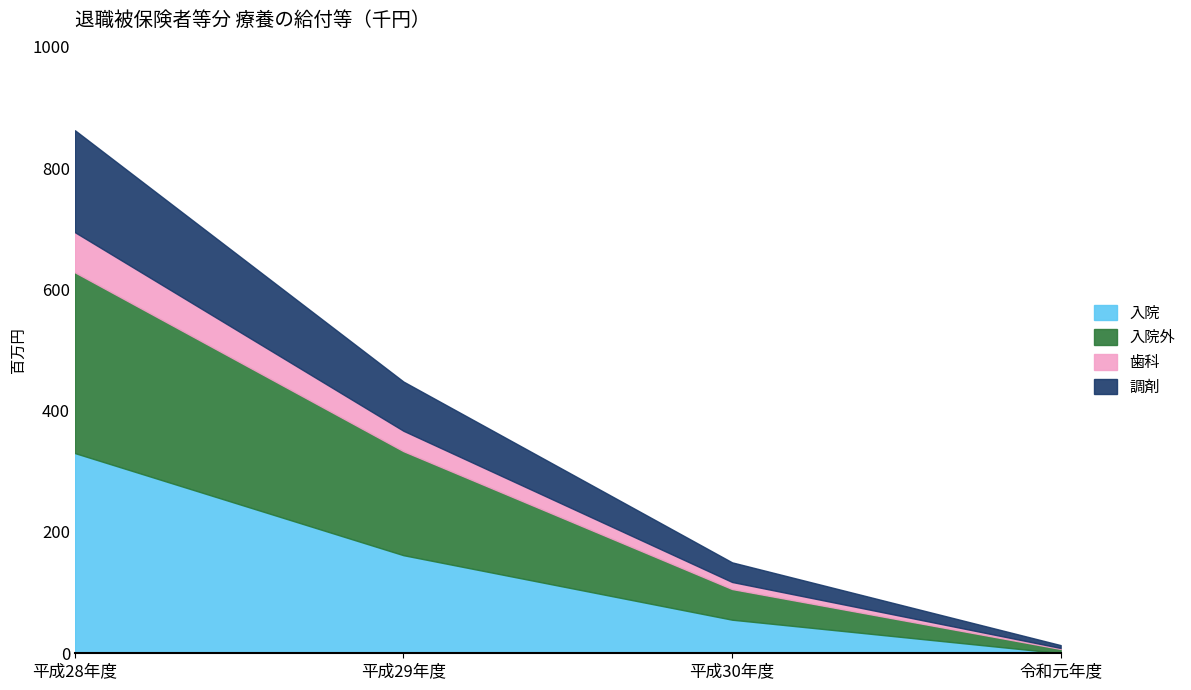

Is the value of 調剤 at 令和元年度 greater than the value of 歯科 at 平成29年度?

No